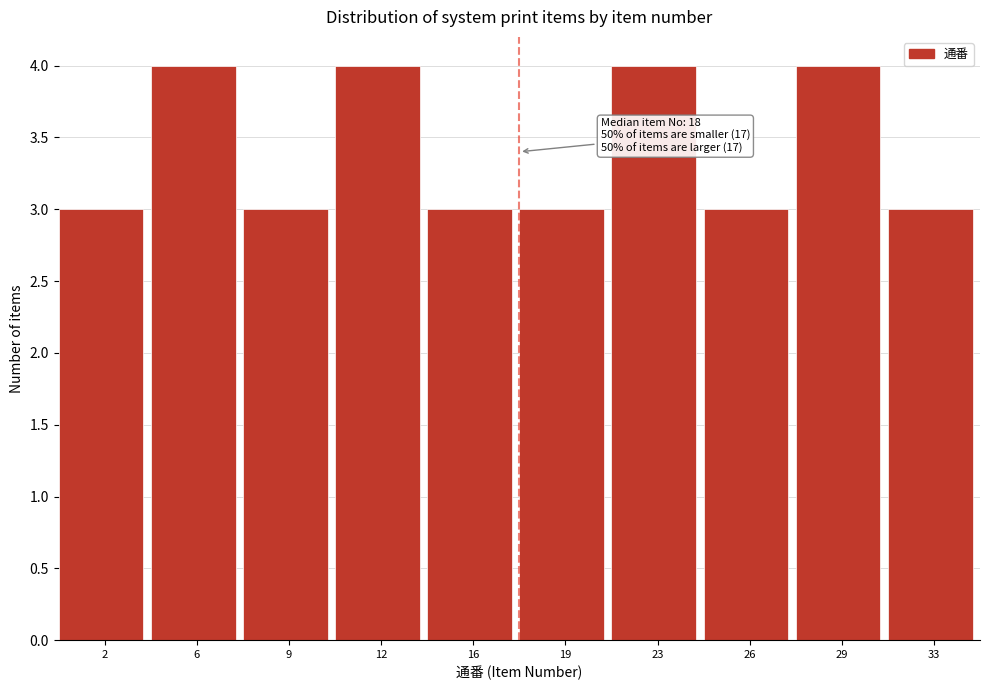

Reading left to right, extract all data points from this chart.

2=3	6=4	9=3	12=4	16=3	19=3	23=4	26=3	29=4	33=3